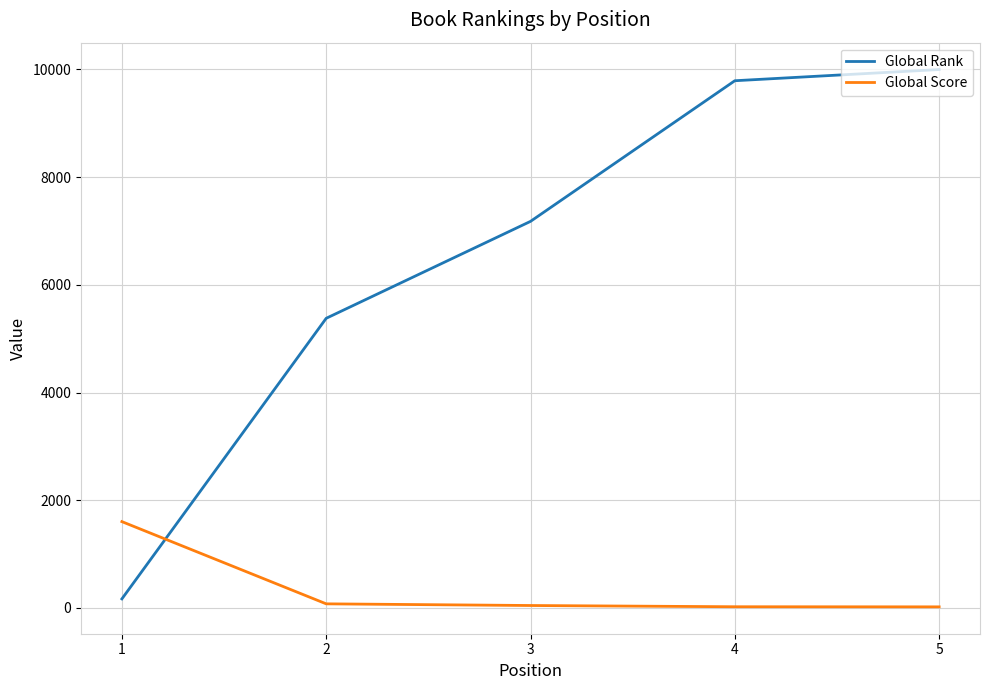

Rank the series by their maximum value, from highest to lowest.

Global Rank, Global Score